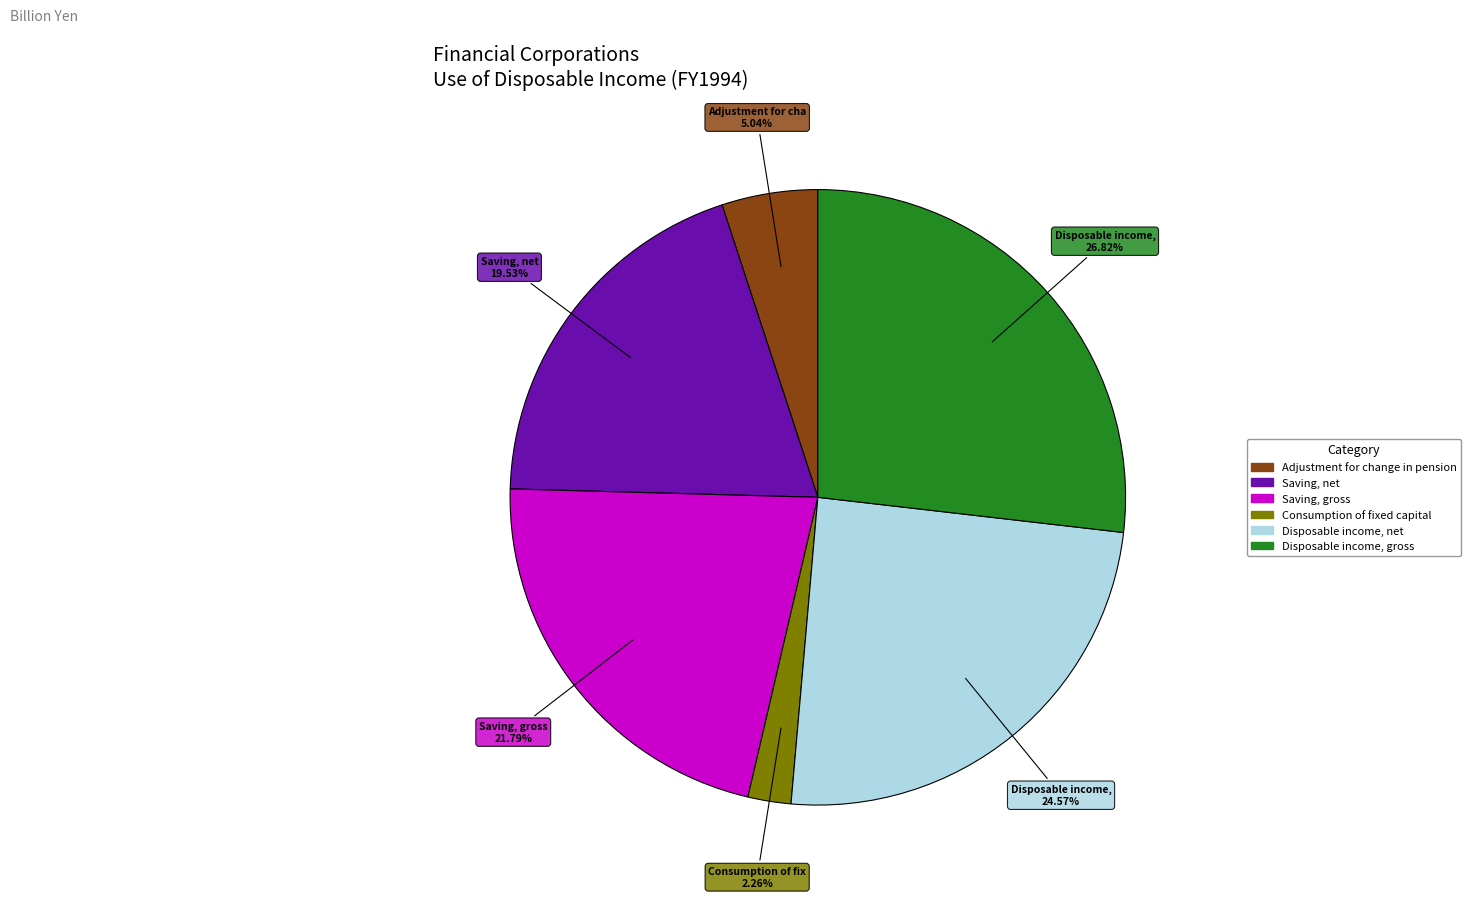

What is the ratio of the value at Saving, gross to the value at Disposable income, net?

0.9